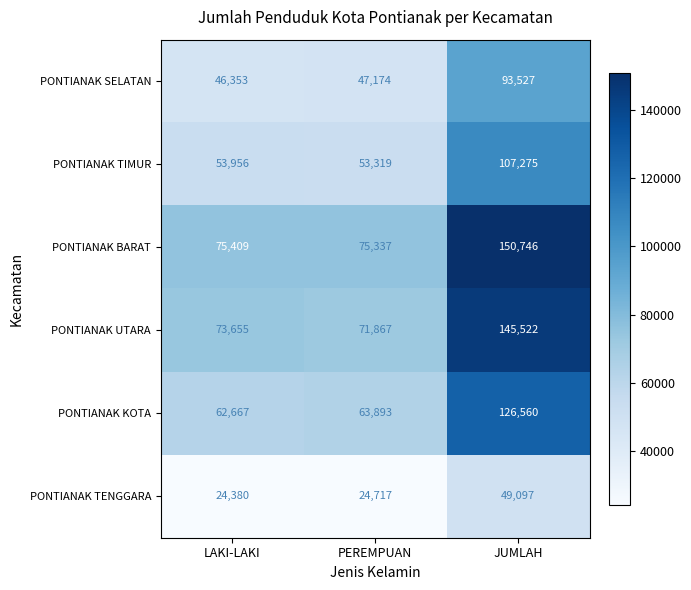

At which category is the sum across all series the highest?

JUMLAH